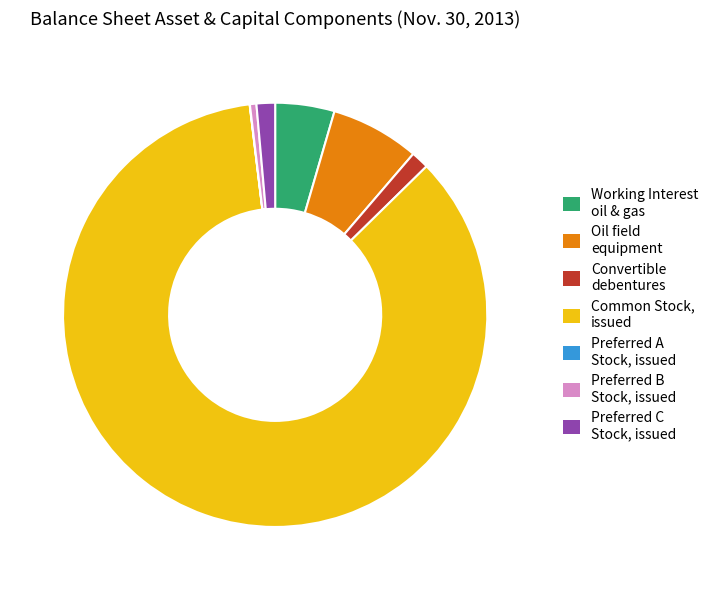

Is there a majority slice in this chart?

Yes